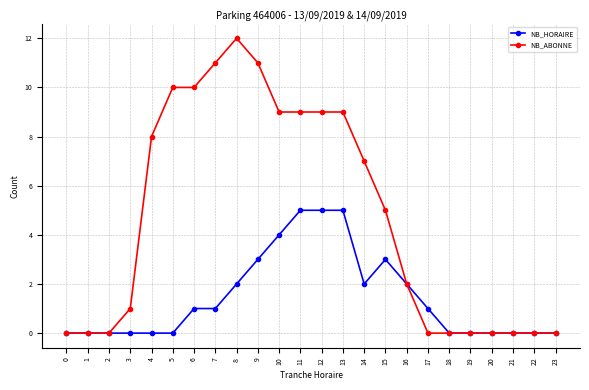

Is it true that NB_ABONNE equals 0 at 23?

True